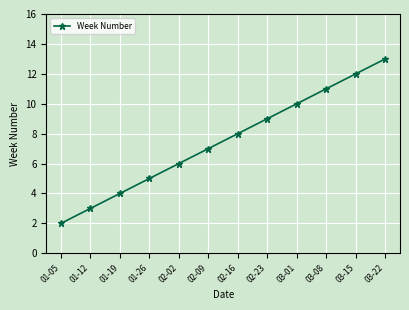

What is the ratio of the value at 01-05 to the value at 02-23?

0.2